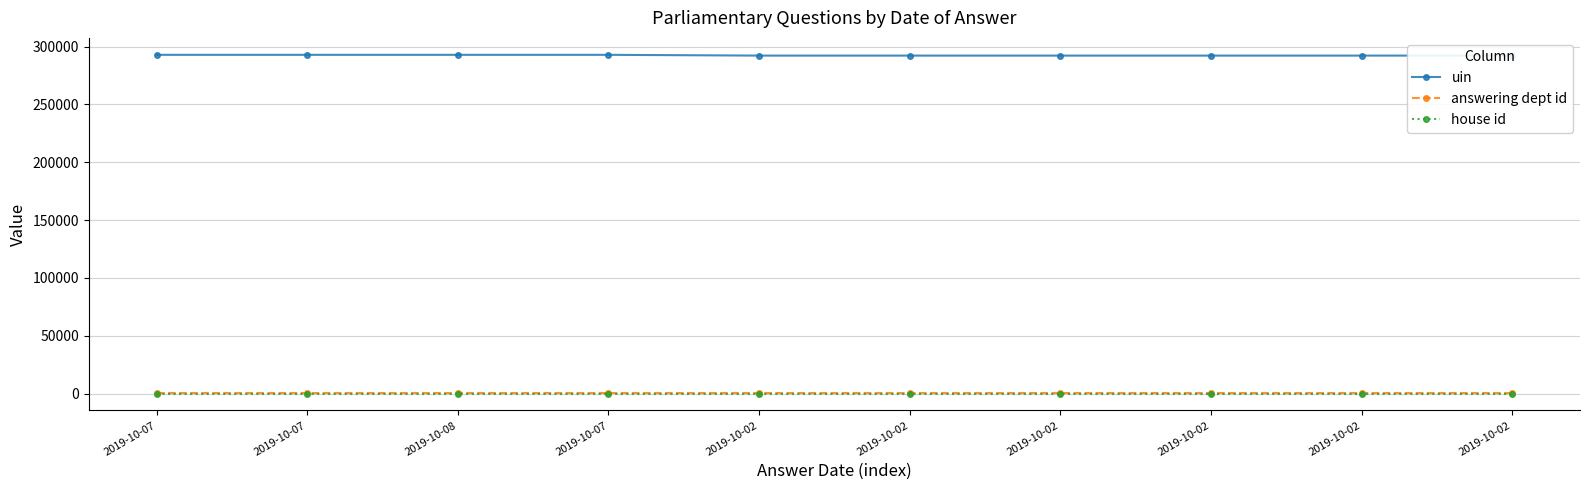

At which label does house id reach its peak?

2019-10-07